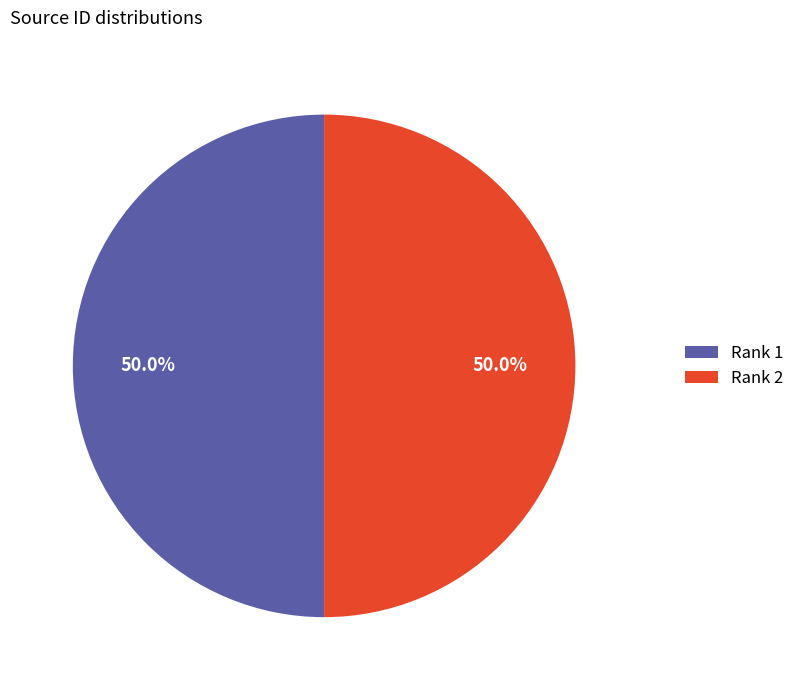

How much of the chart is everything except Rank 1?

50.0%